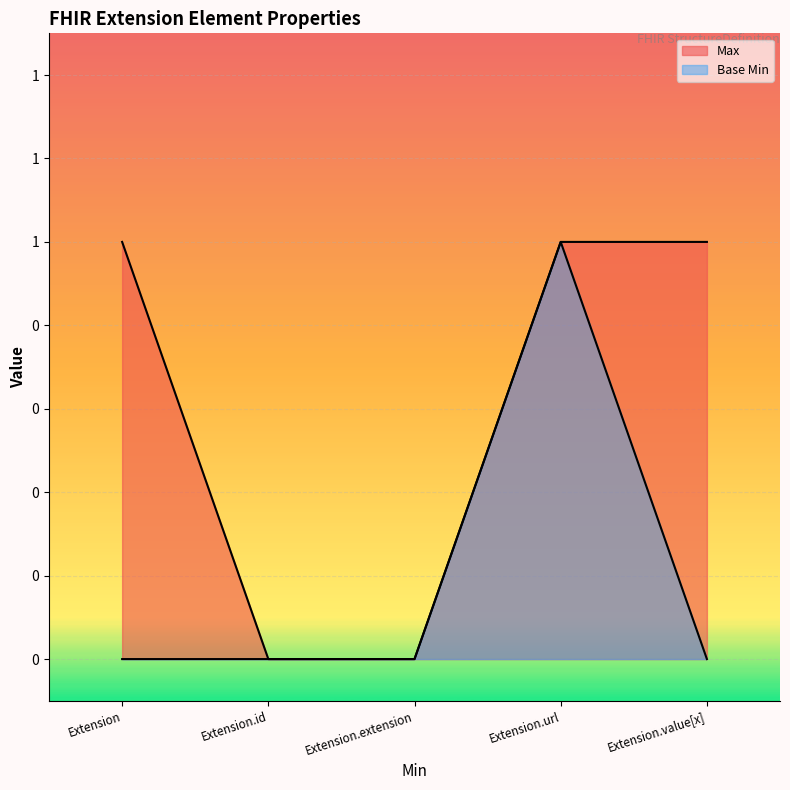

True or false: Max has a value of 1 at Extension.

True